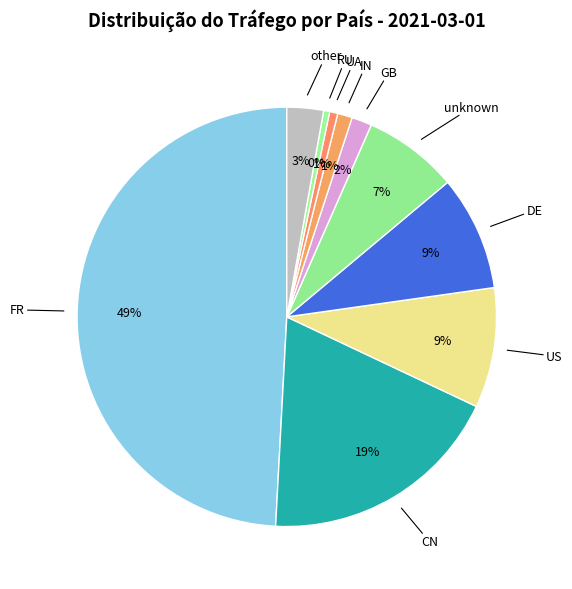

How many segments does this pie chart have?

10